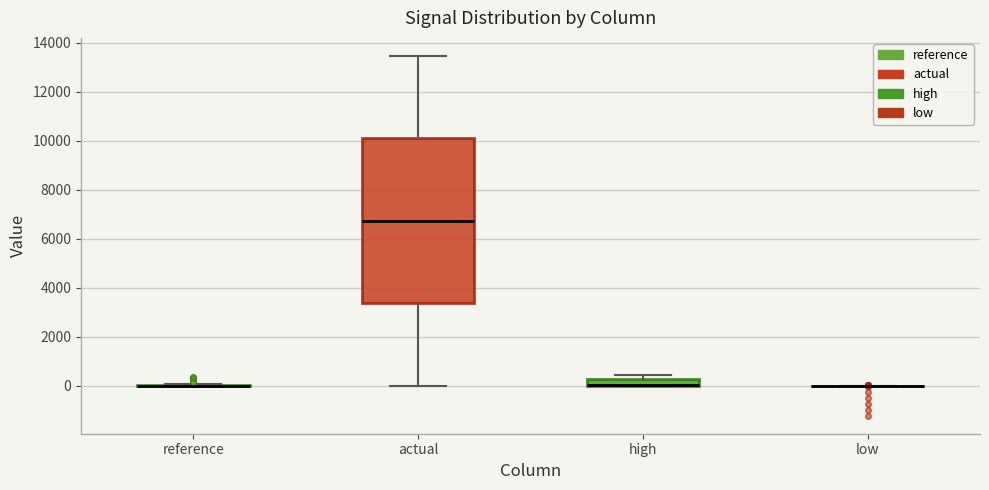

Which box is the tallest, from its lower edge to its upper edge?

actual